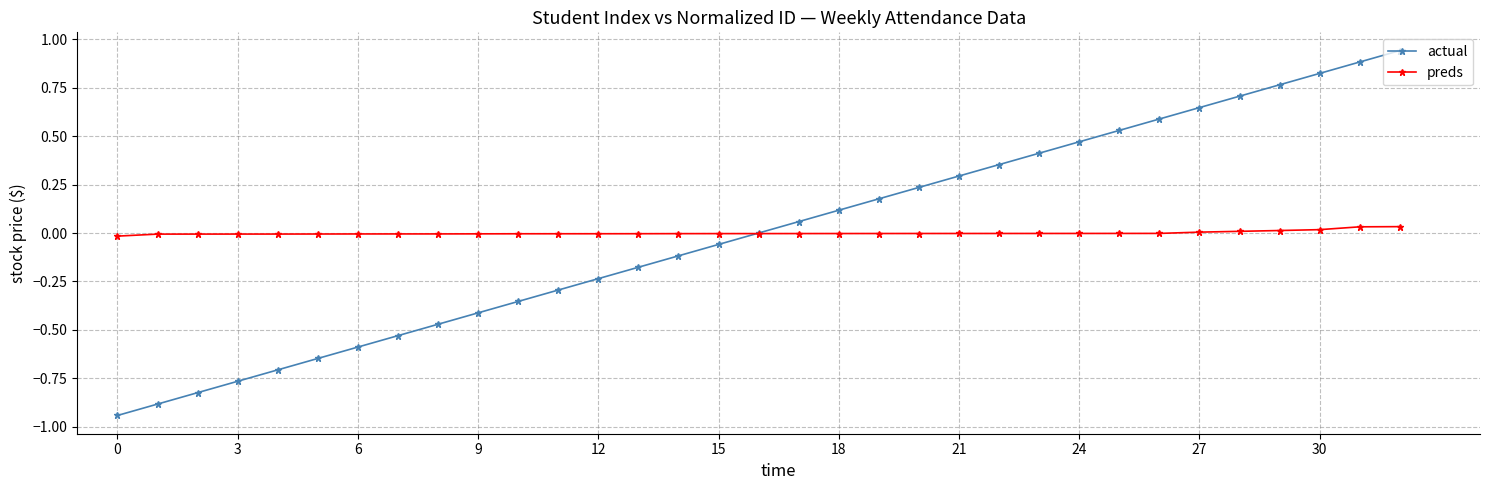

Rank the series by their maximum value, from lowest to highest.

preds, actual